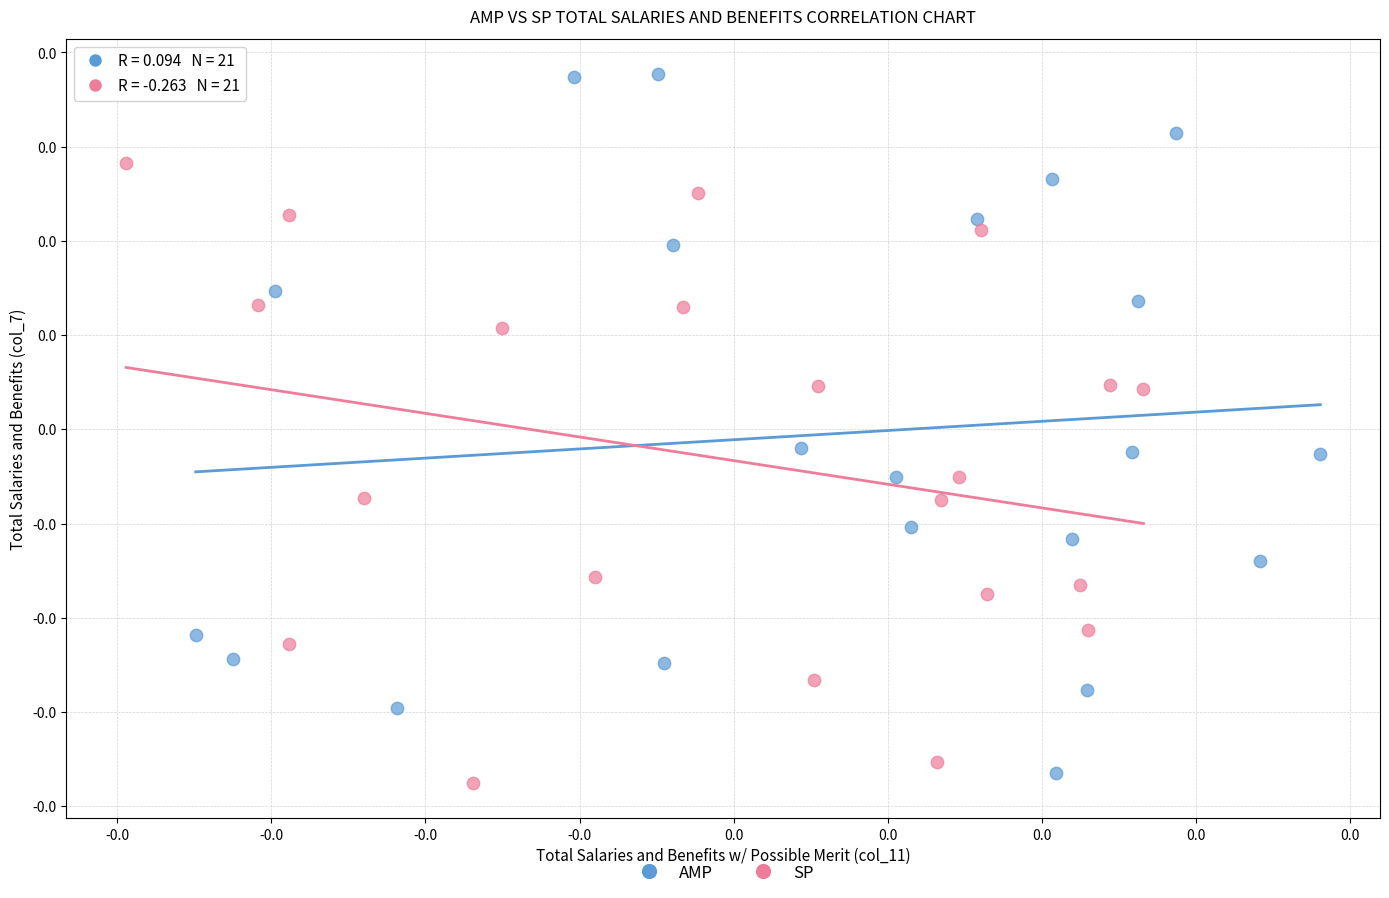

What are all the series names shown in the legend?

AMP, SP